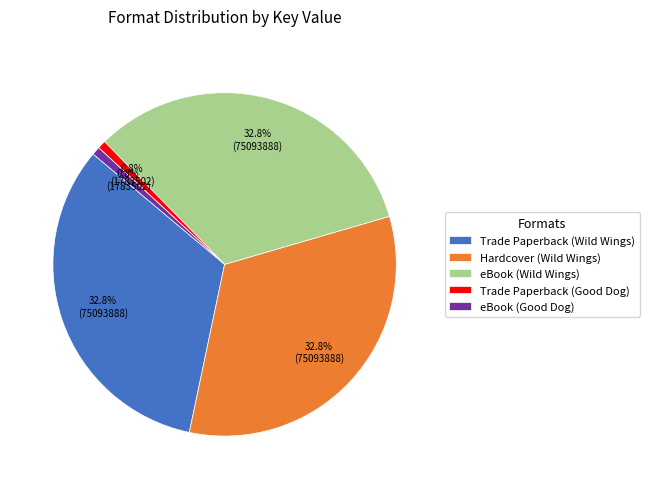

True or false: eBook (Wild Wings) accounts for 33% of the total.

True